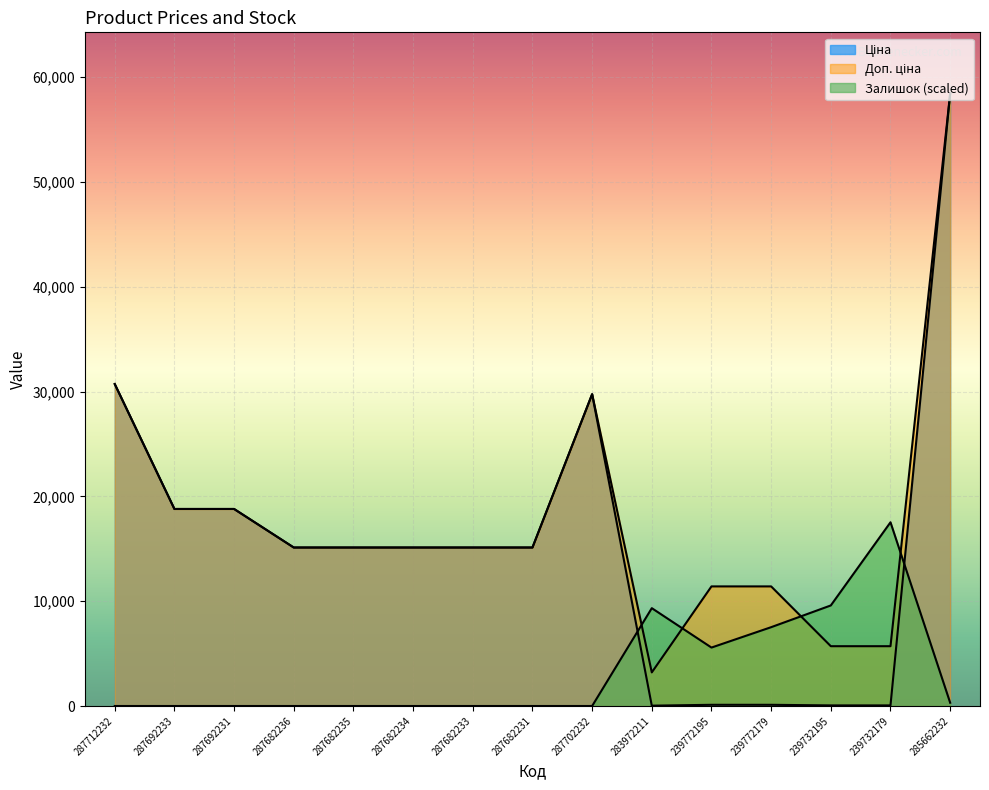

Does the chart display data point markers on the line(s)?

No